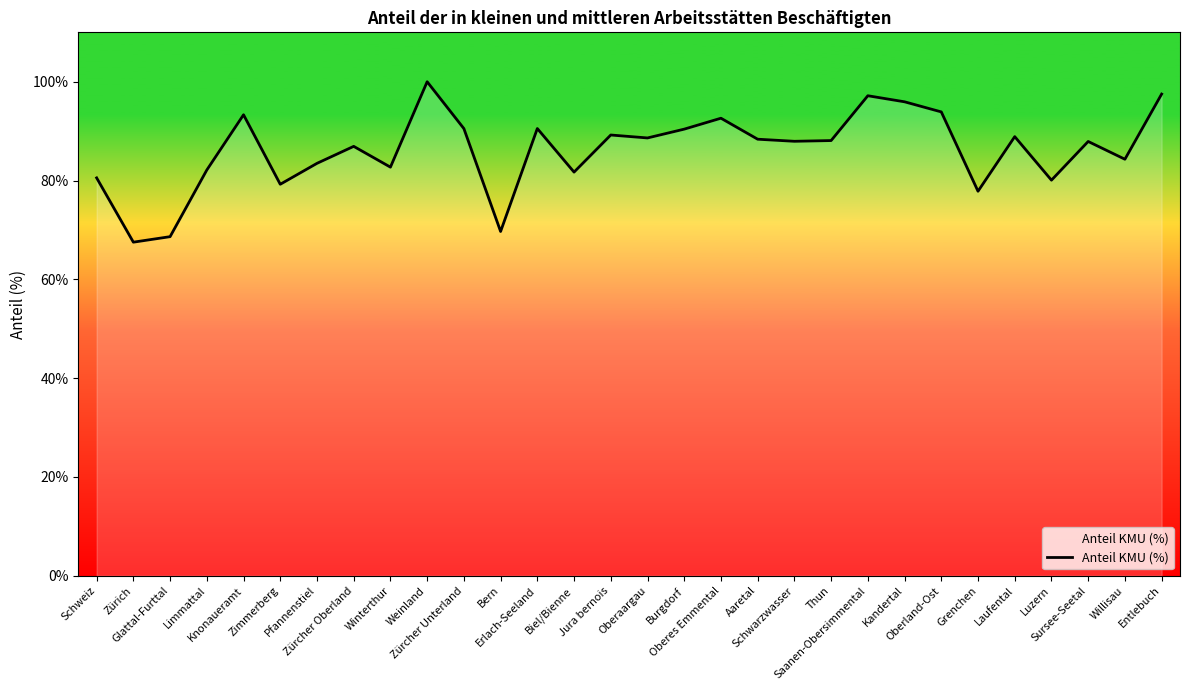

What is the smallest value displayed?

67.5